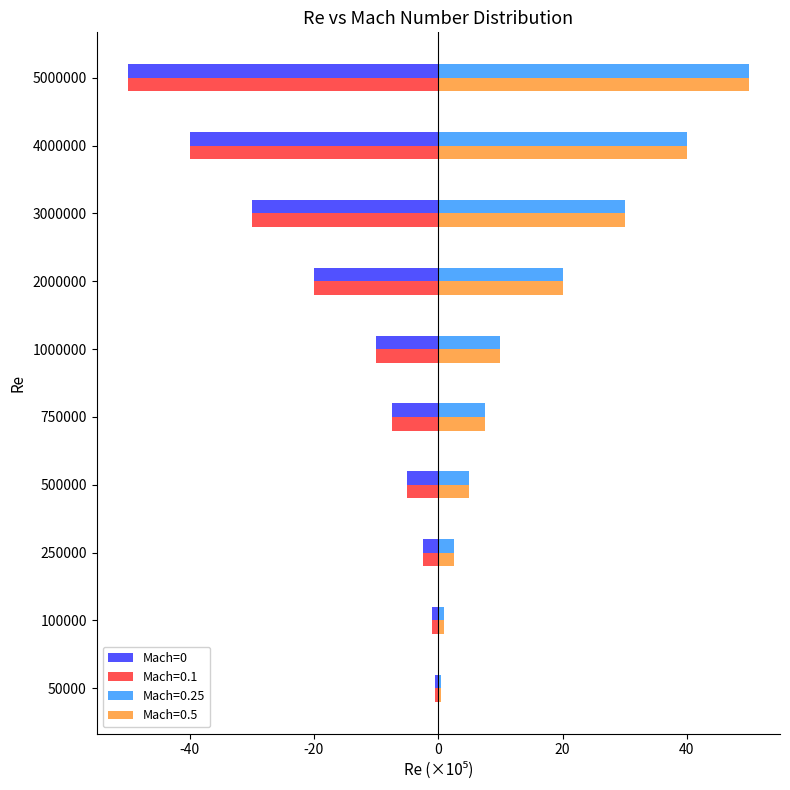

What is the maximum value shown in the chart?

50.0